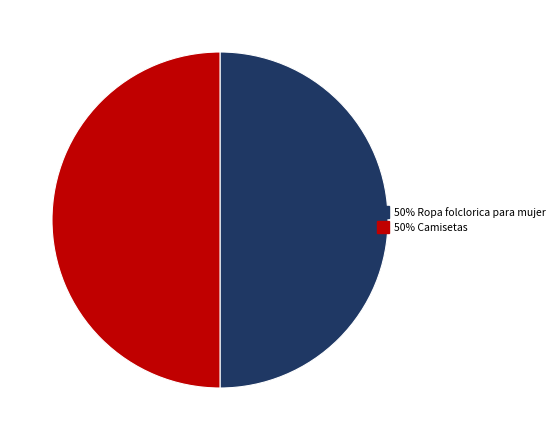

How many slices are in this pie chart?

2